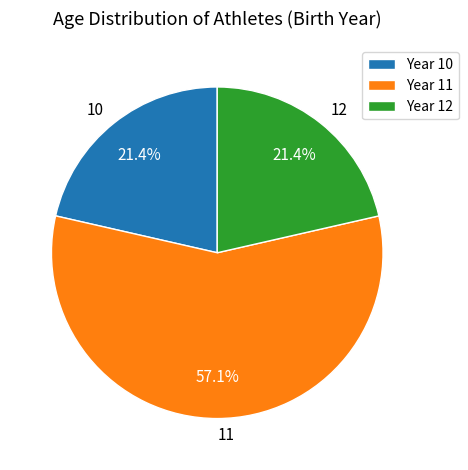

The 10 slice represents 34% of the pie. True or false?

False